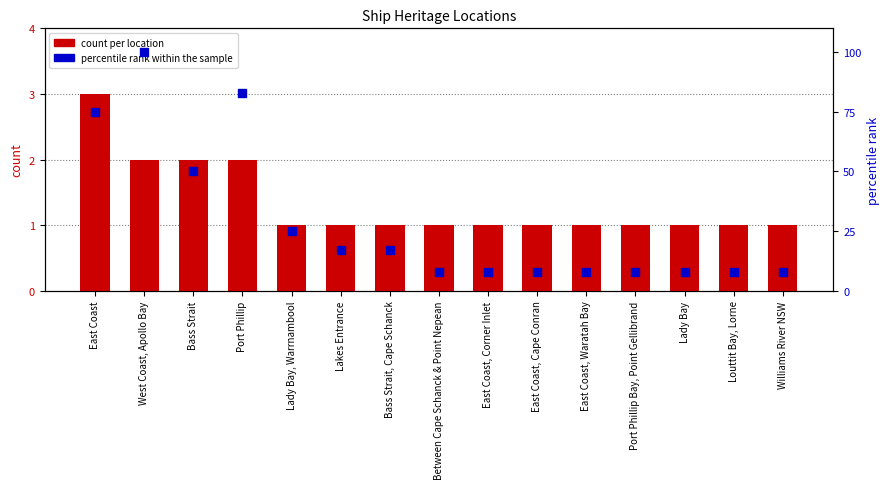

Which series has the largest Y range (max minus min)?

percentile rank within the sample